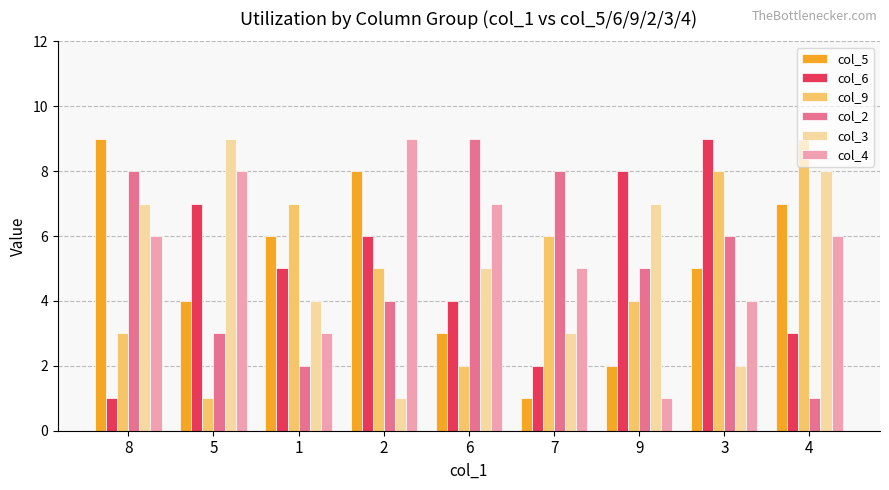

True or false: col_9 has a value of 8 at 2.

False